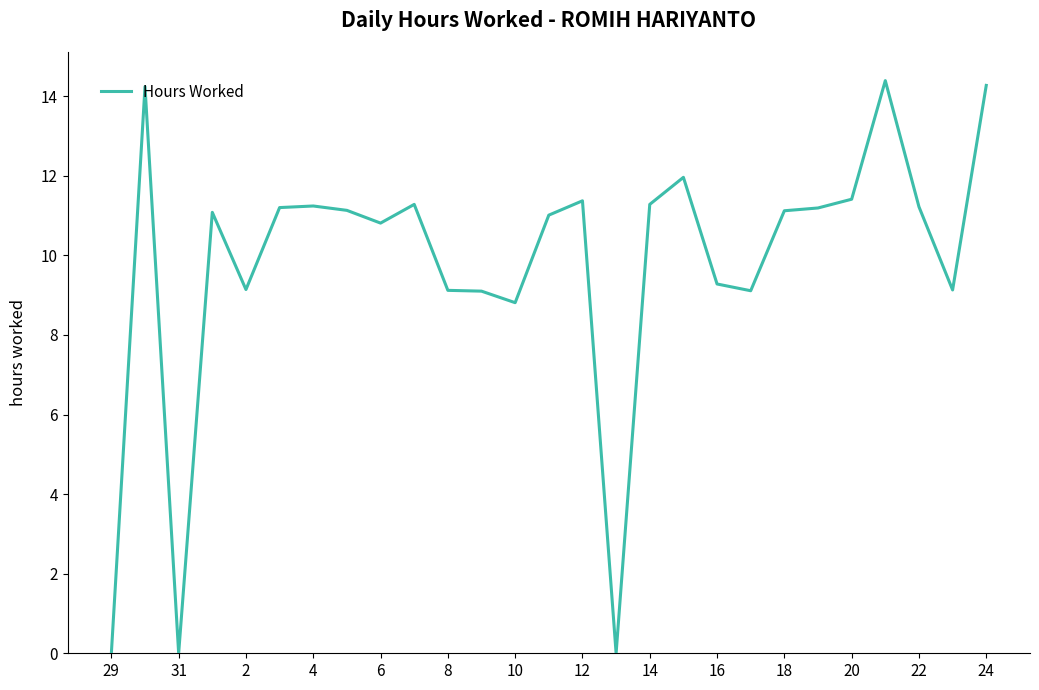

What is the greatest value displayed?

14.4